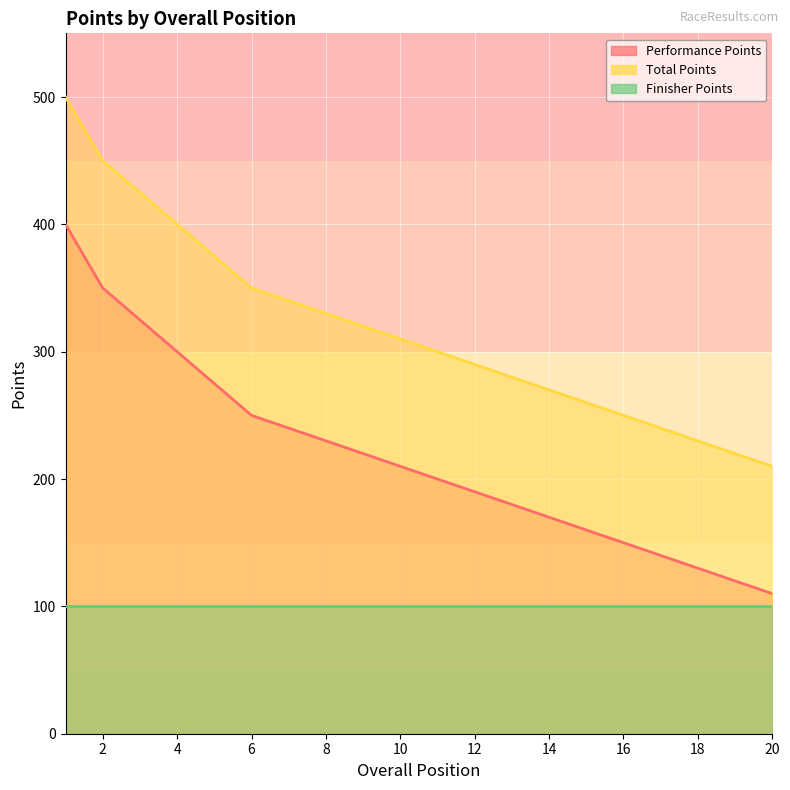

Reading right to left, extract all data points from this chart.

Performance Points: 20=110	19=120	18=130	17=140	16=150	15=160	14=170	13=180	12=190	11=200	10=210	9=220	8=230	7=240	6=250	5=275	4=300	3=325	2=350	1=400
Total Points: 20=210	19=220	18=230	17=240	16=250	15=260	14=270	13=280	12=290	11=300	10=310	9=320	8=330	7=340	6=350	5=375	4=400	3=425	2=450	1=500